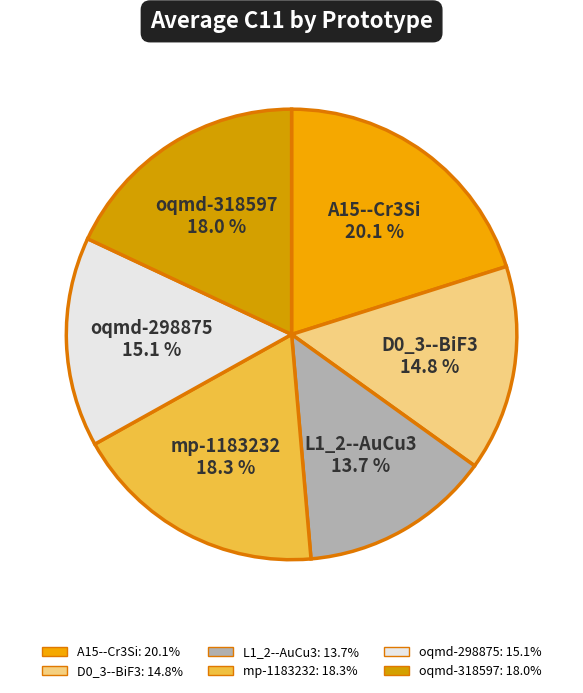

What is the ratio of the value at D0_3--BiF3 to the value at A15--Cr3Si?

0.7